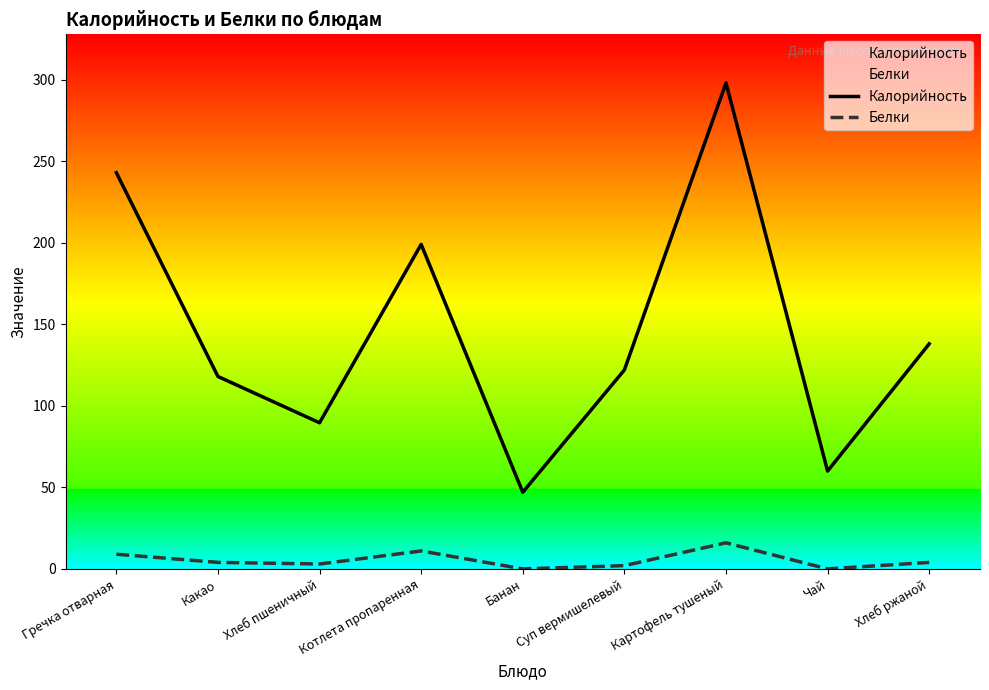

At which label does Белки first exceed 4?

Гречка отварная